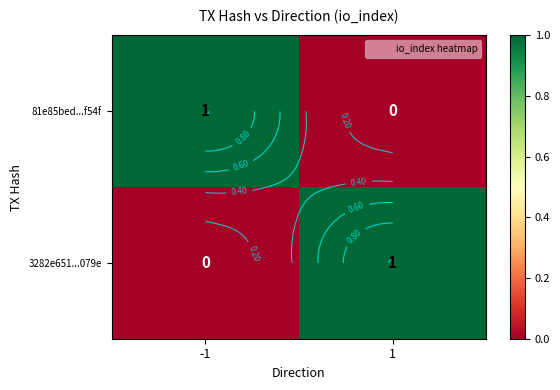

What is the spread (max minus min) of values at -1?

1